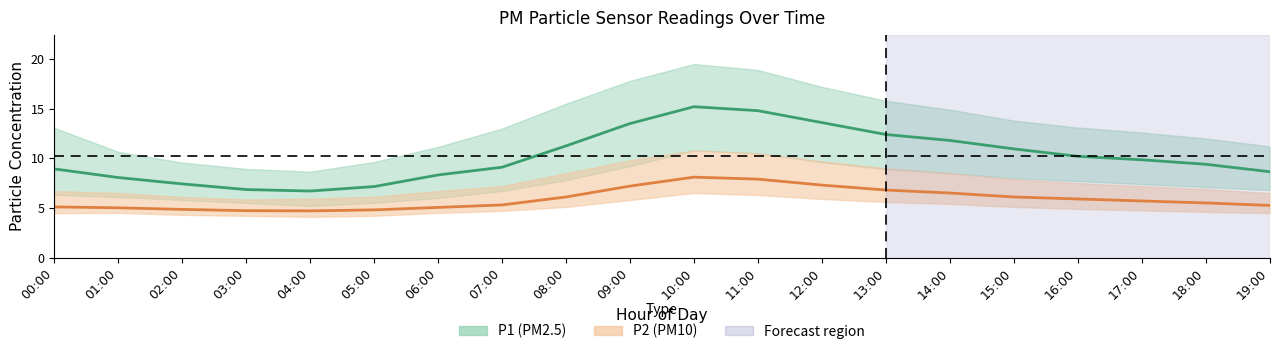

True or false: P1 (PM2.5) and P2 (PM10) cross at least once.

False